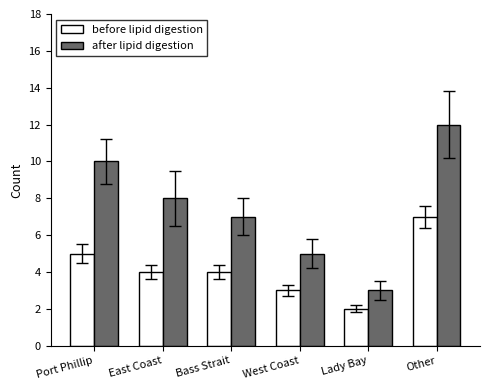

What is the difference between the after lipid digestion values at West Coast and Other?

7